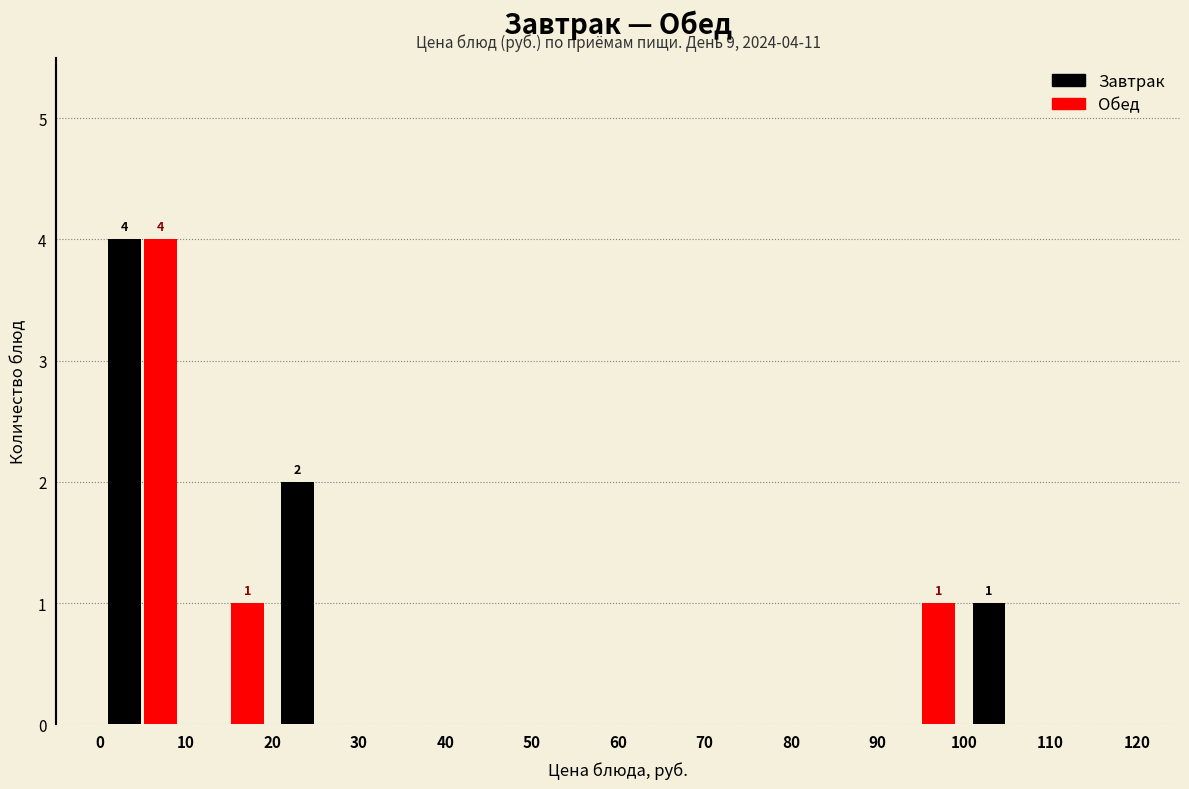

In the Завтрак series, which range on the x-axis has the tallest bar?

0 to 10